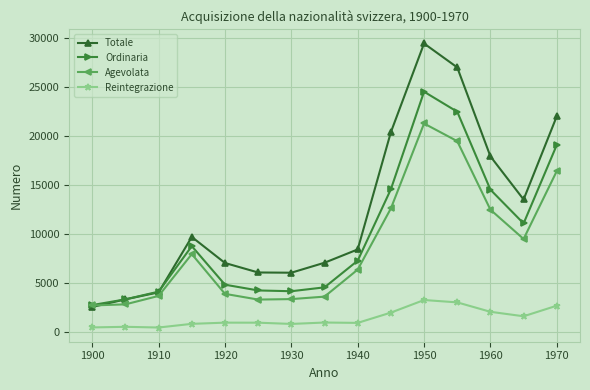

Rank the series by their maximum value, from highest to lowest.

Totale, Ordinaria, Agevolata, Reintegrazione